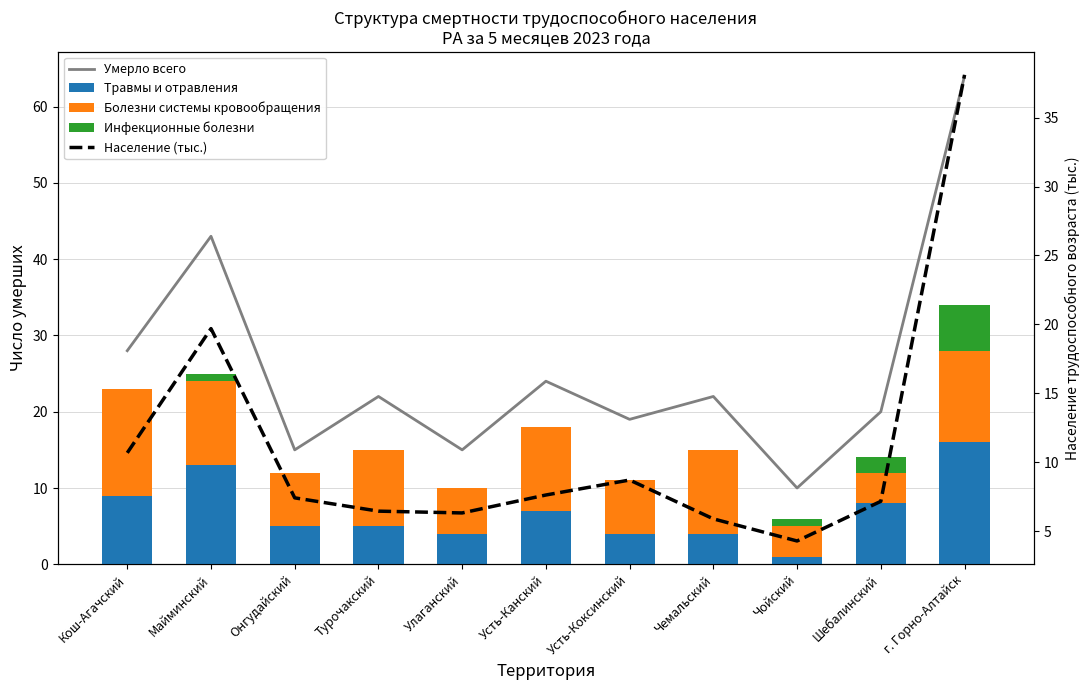

Count the number of categories in the chart.

11